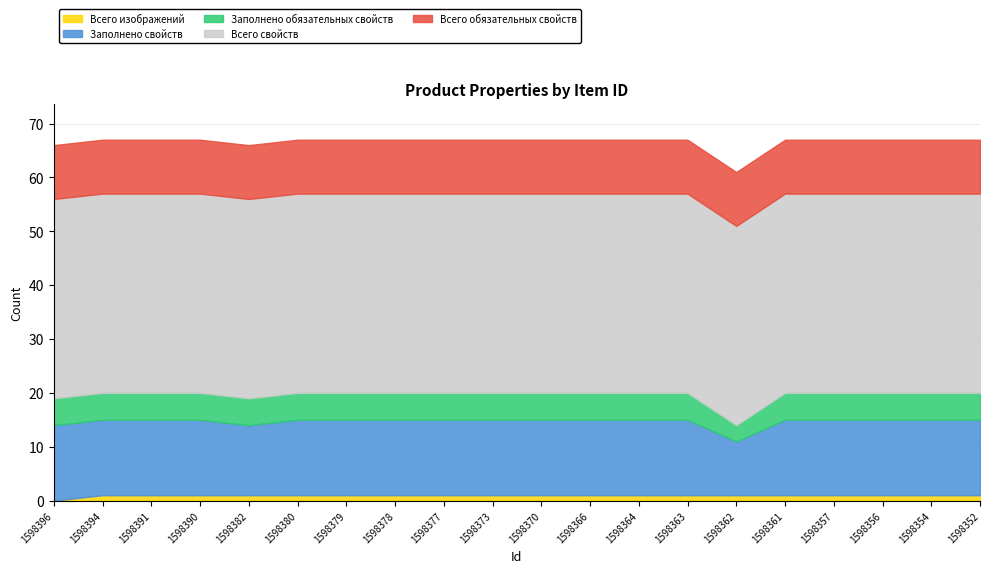

What is the approximate value of Всего изображений at 1598363?

1